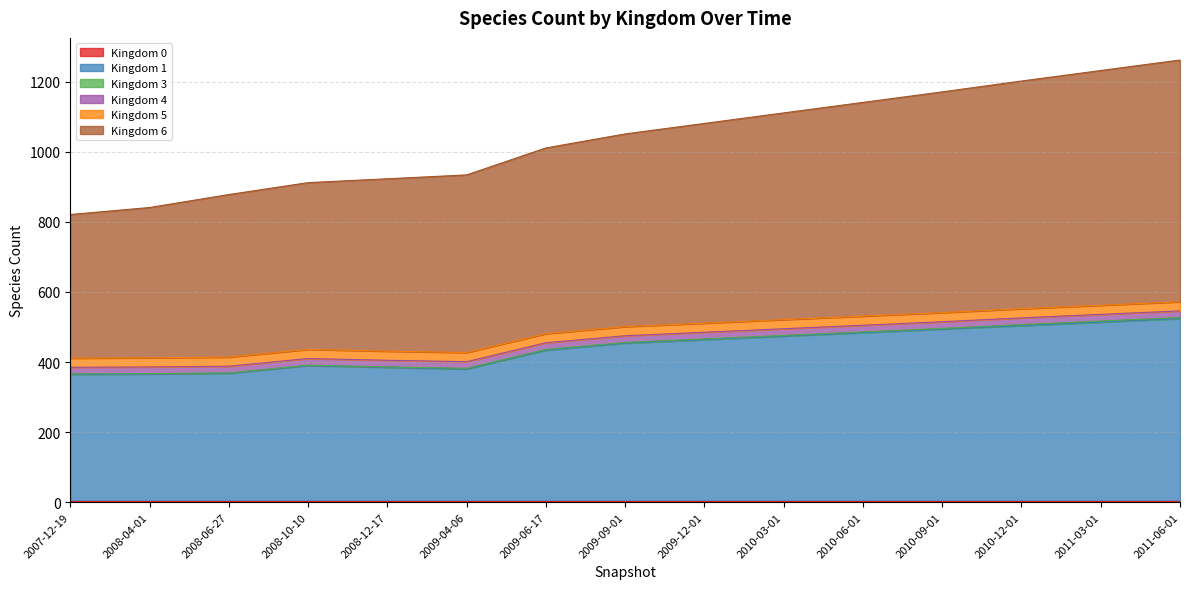

True or false: 3 has more than 1 points higher than both neighbors.

False